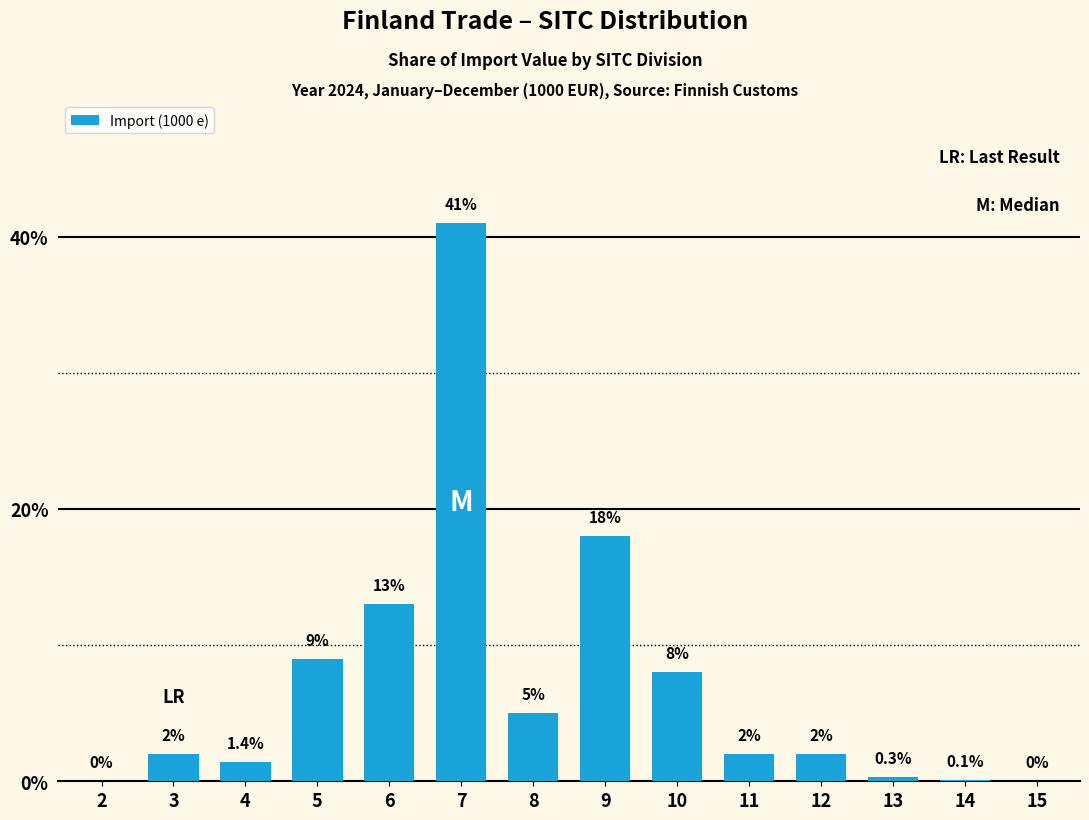

Reading left to right, list all the values displayed in this chart.

2=0.0	3=2.0	4=1.4	5=9.0	6=13.0	7=41.0	8=5.0	9=18.0	10=8.0	11=2.0	12=2.0	13=0.3	14=0.1	15=0.0